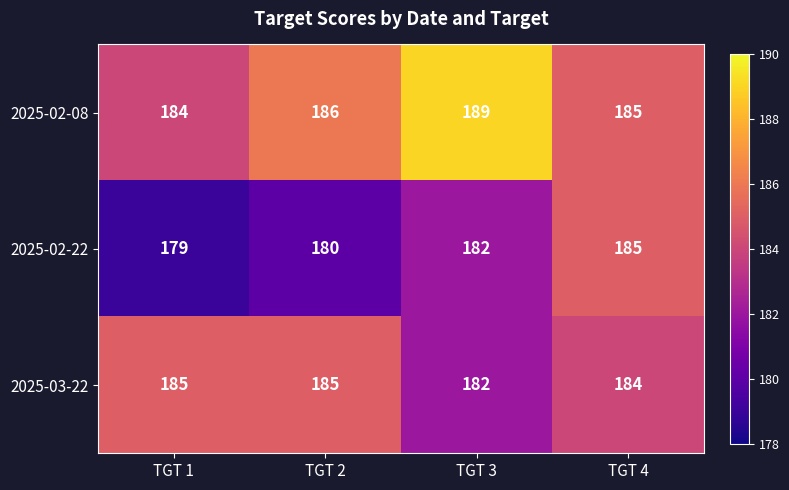

List the series in order of their overall mean, lowest first.

2025-02-22, 2025-03-22, 2025-02-08